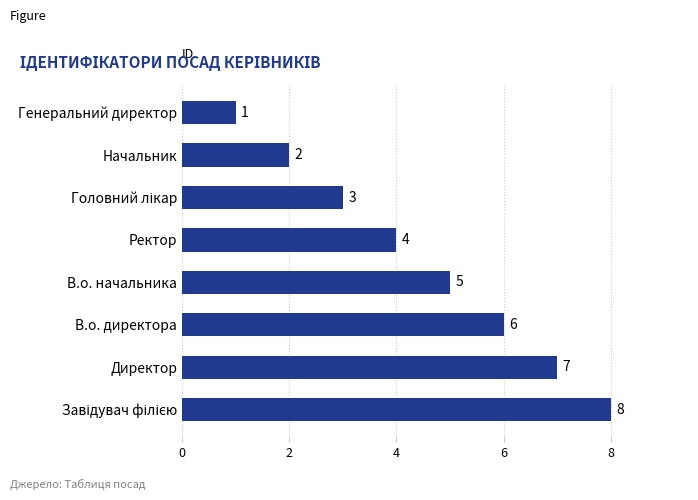

How many values are below 5?

4